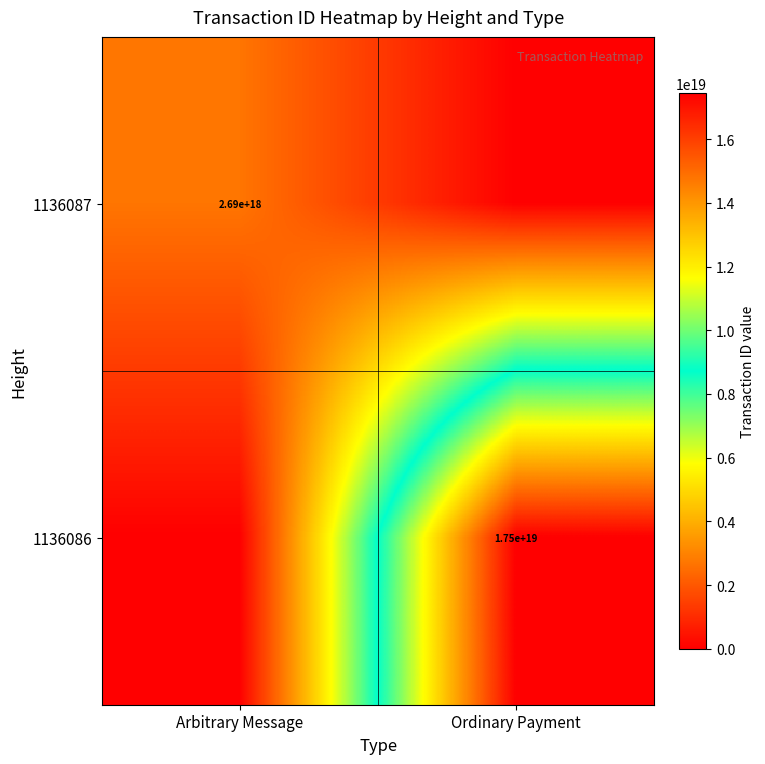

Is it true that 1136087 equals 3965012553123181056 at Arbitrary Message?

False